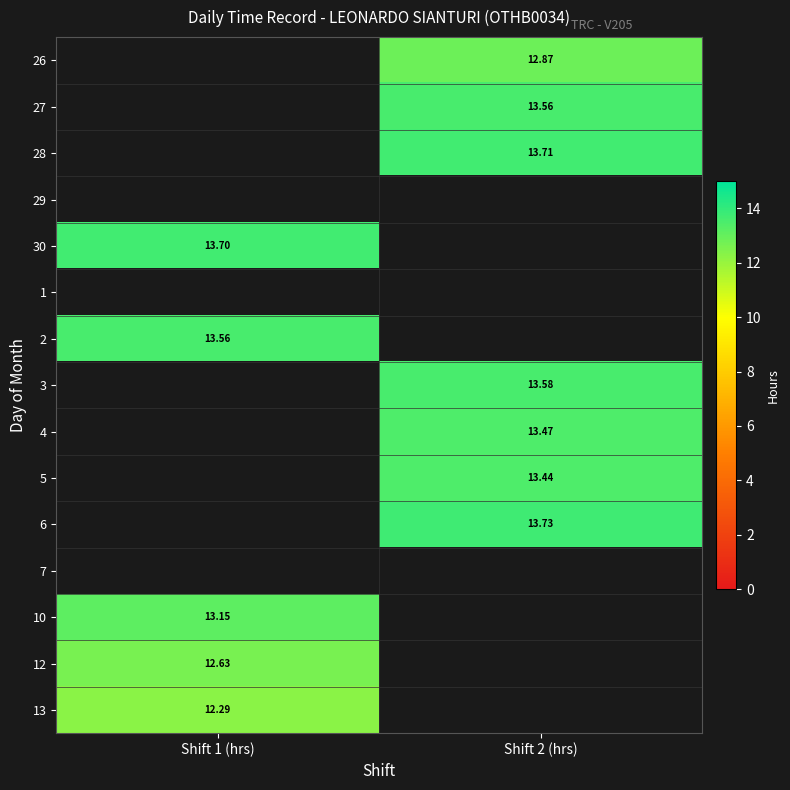

Where is 10 nearest to the value 13?

Shift 1 (hrs)